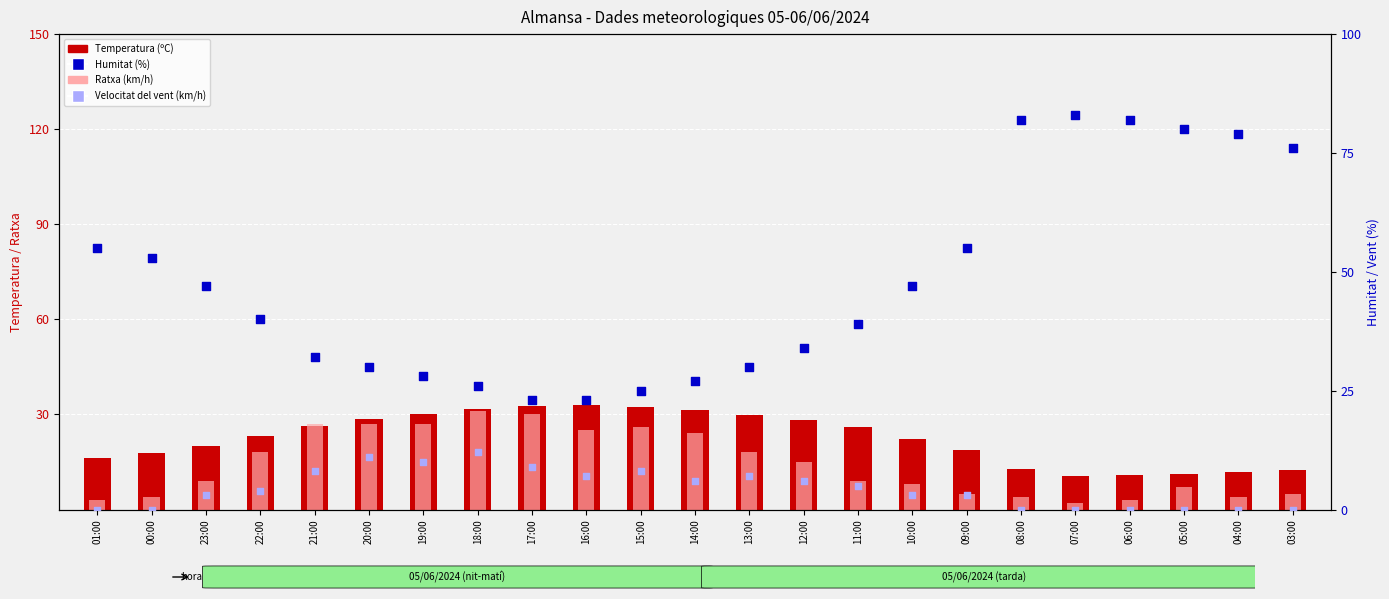

Is the value of Temperatura (ºC) at 22:00 greater than the value of Humitat (%) at 09:00?

No